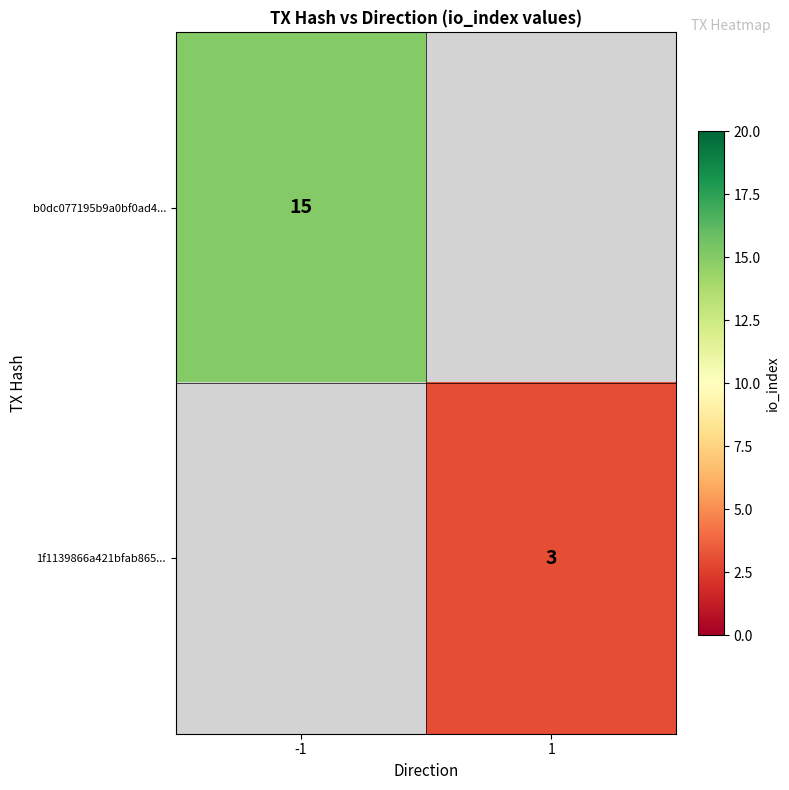

The value of b0dc077195b9a0bf0ad4... at -1 is 15. True or false?

True